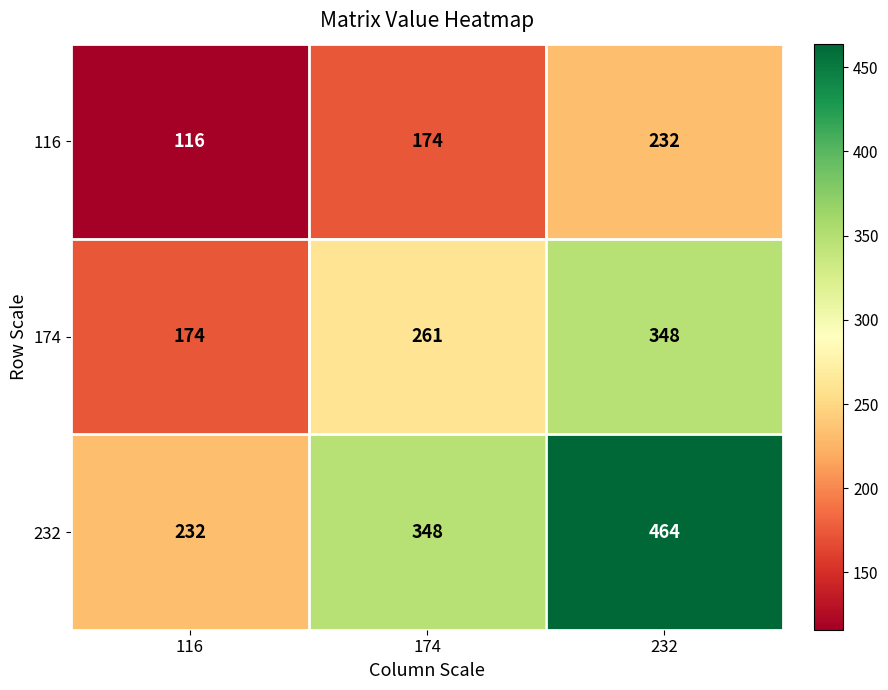

What is the difference between the maximum and minimum values in the 116 series?

116